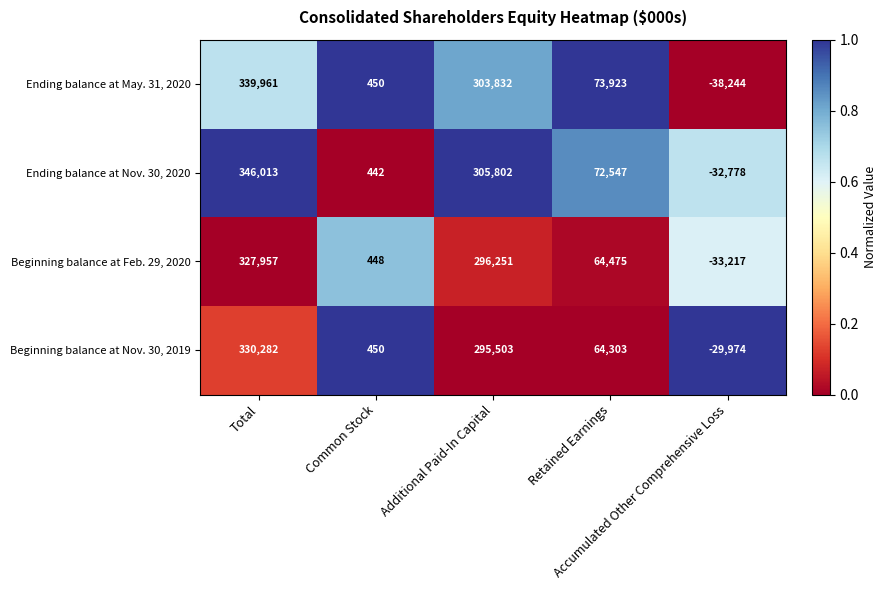

What is the total value across all series at Total?

1344213